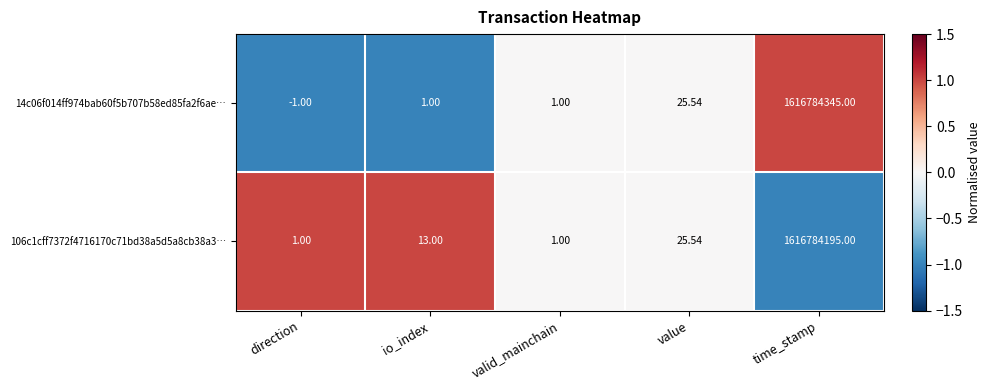

At which category is the sum across all series the highest?

time_stamp